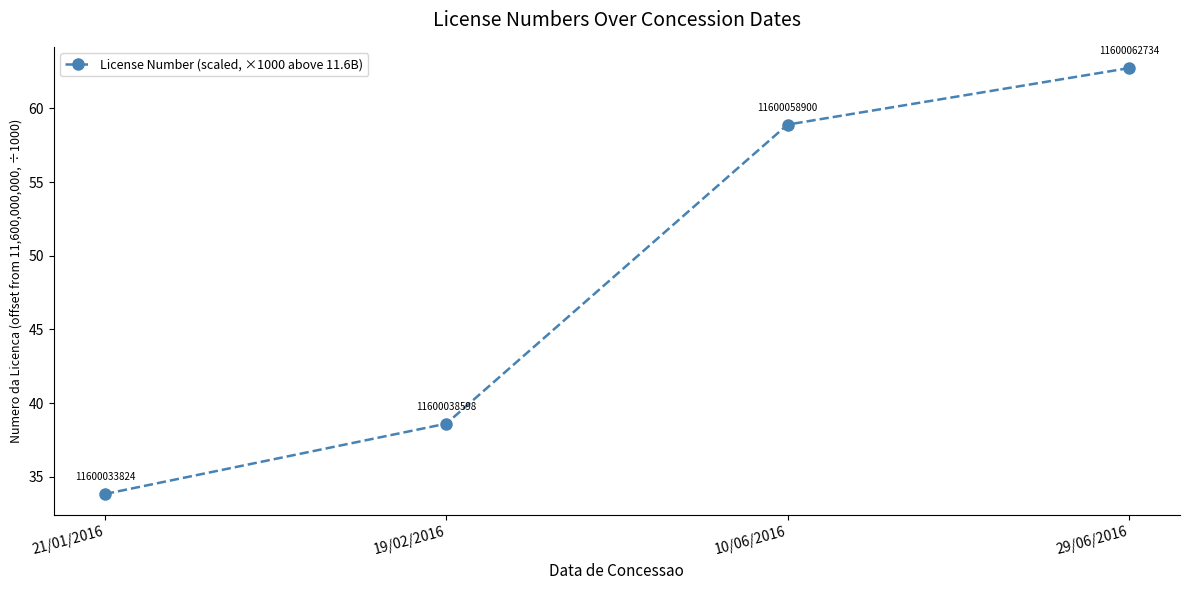

What is the change in value from 19/02/2016 to 10/06/2016?

+20.3